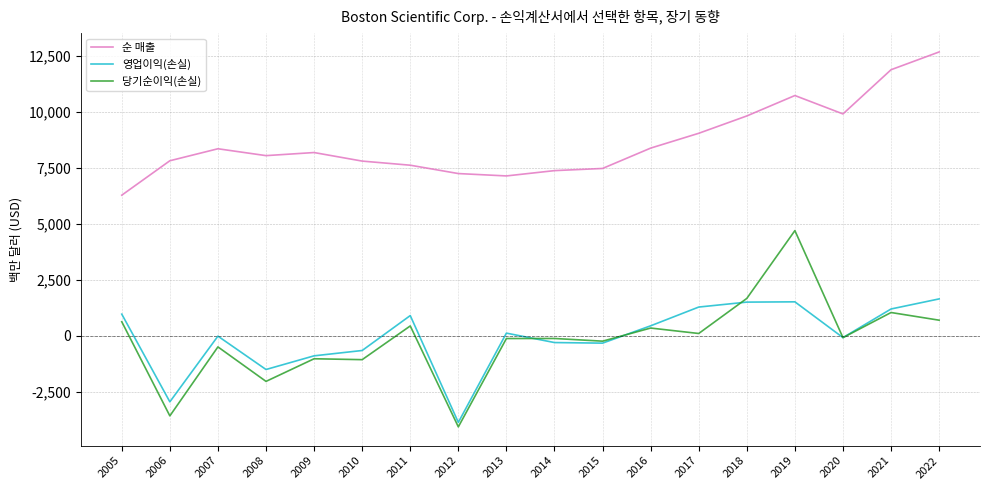

What is the spread (max minus min) of values at 2018?

8317